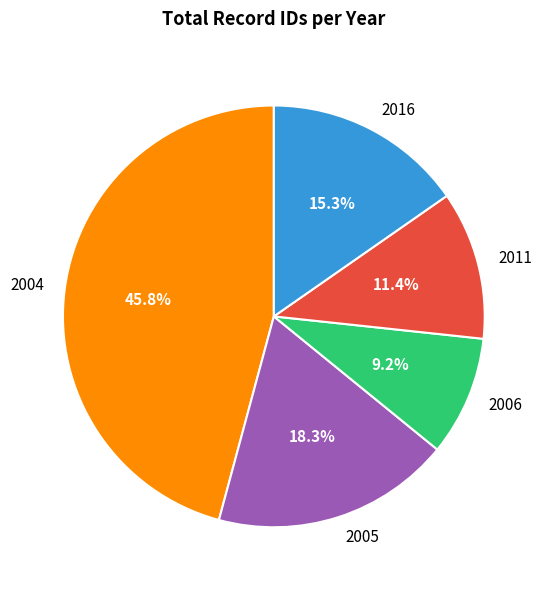

What portion of the pie excludes 2011?

88.6%